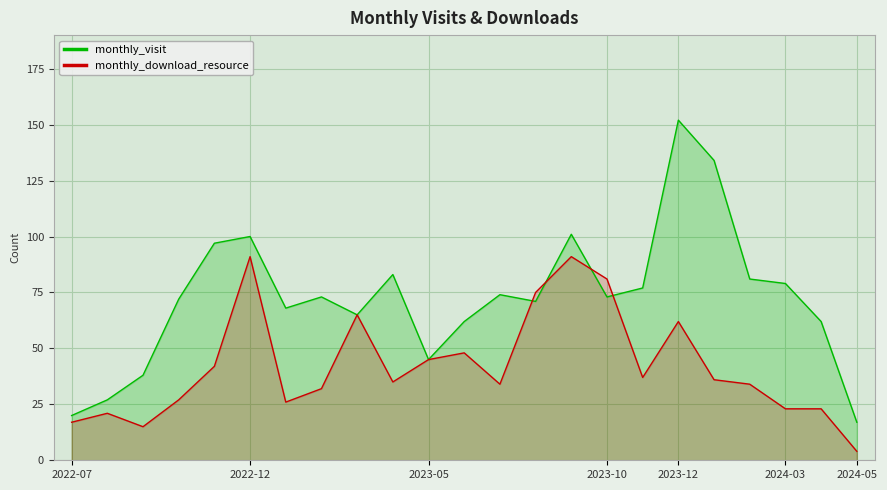

Reading left to right, extract all data points from this chart.

monthly_visit: 20	27	38	72	97	100	68	73	65	83	45	62	74	71	101	73	77	152	134	81	79	62	17
monthly_download_resource: 17	21	15	27	42	91	26	32	65	35	45	48	34	75	91	81	37	62	36	34	23	23	4